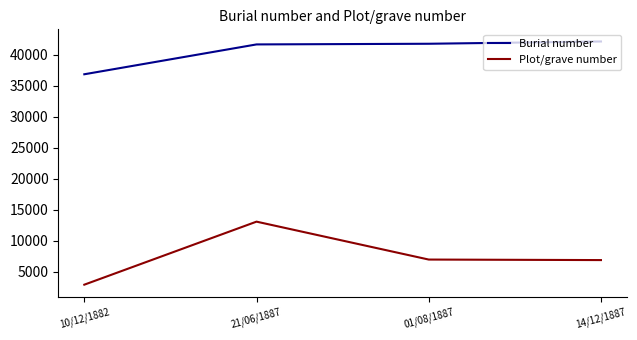

At which category is the sum across all series the highest?

21/06/1887